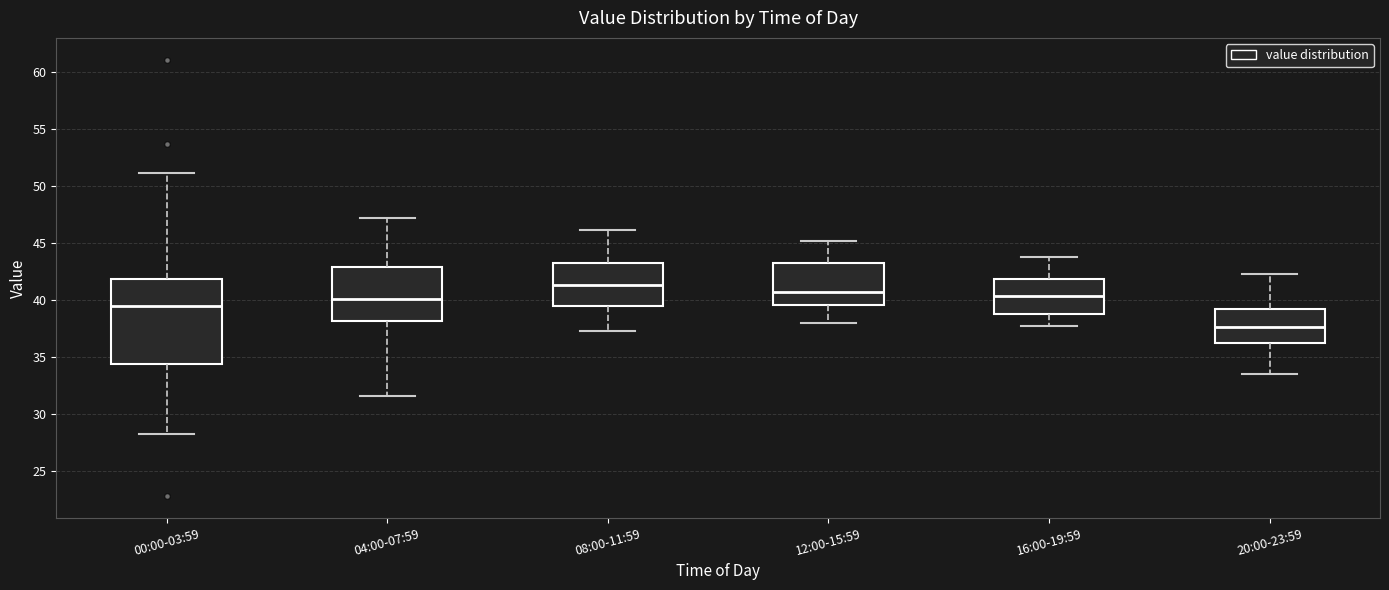

Reading left to right, read every box against the y-axis: the position of its median line, the range the box covers, and the ends of its whiskers. The values are not printed on the chart, so give them approximately, as read against the axis.

00:00-03:59: median 39.5, box 34.5 to 42.0, whiskers 28.5 to 51.0
04:00-07:59: median 40.0, box 38.0 to 43.0, whiskers 31.5 to 47.0
08:00-11:59: median 41.5, box 39.5 to 43.5, whiskers 37.5 to 46.0
12:00-15:59: median 40.5, box 39.5 to 43.0, whiskers 38.0 to 45.0
16:00-19:59: median 40.5, box 39.0 to 42.0, whiskers 38.0 to 44.0
20:00-23:59: median 37.5, box 36.0 to 39.0, whiskers 33.5 to 42.5